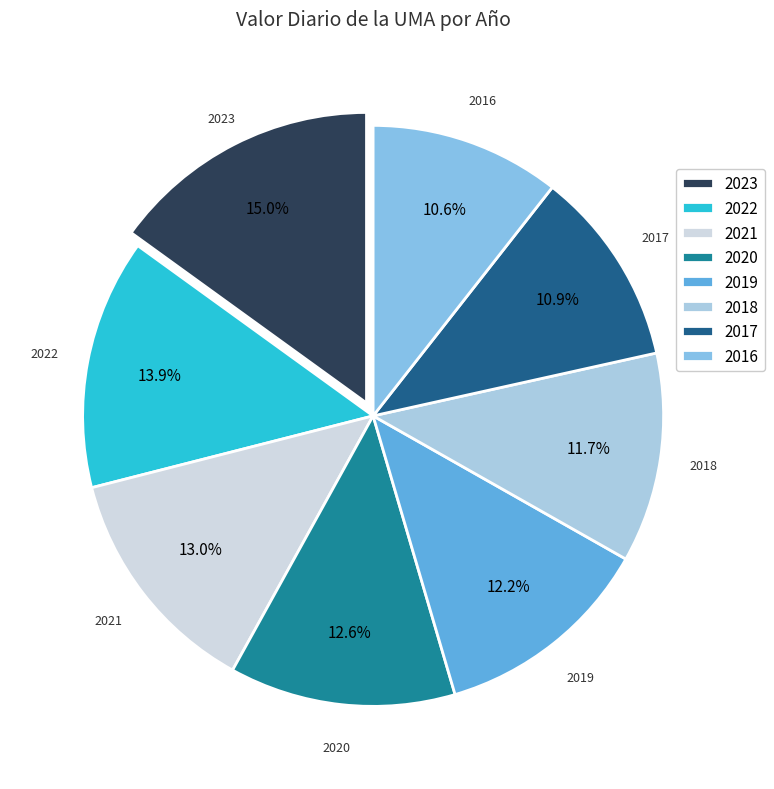

Which category has the biggest portion of the pie?

2023